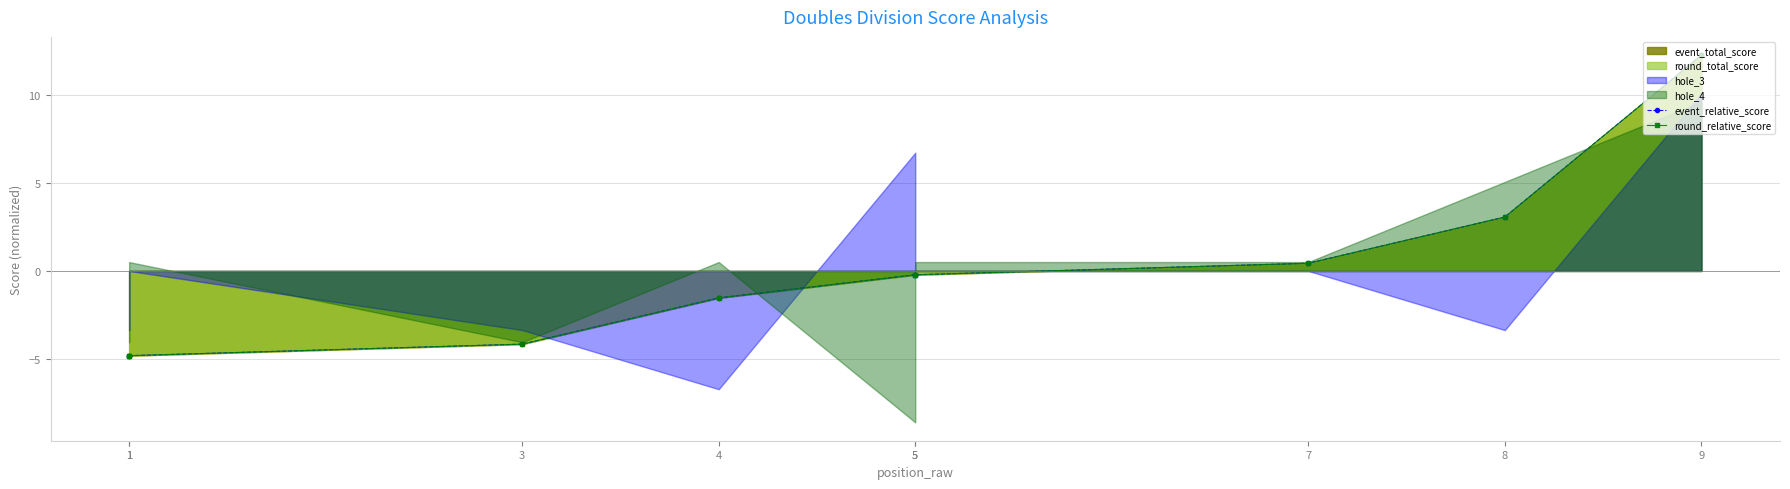

Is it true that event_relative_score equals -0.2 at 5?

True